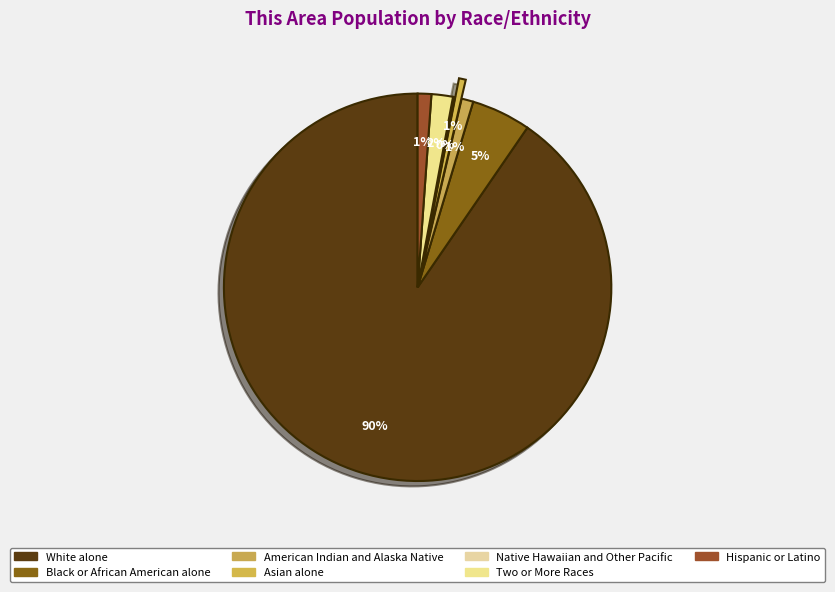

How many slices are in this pie chart?

7